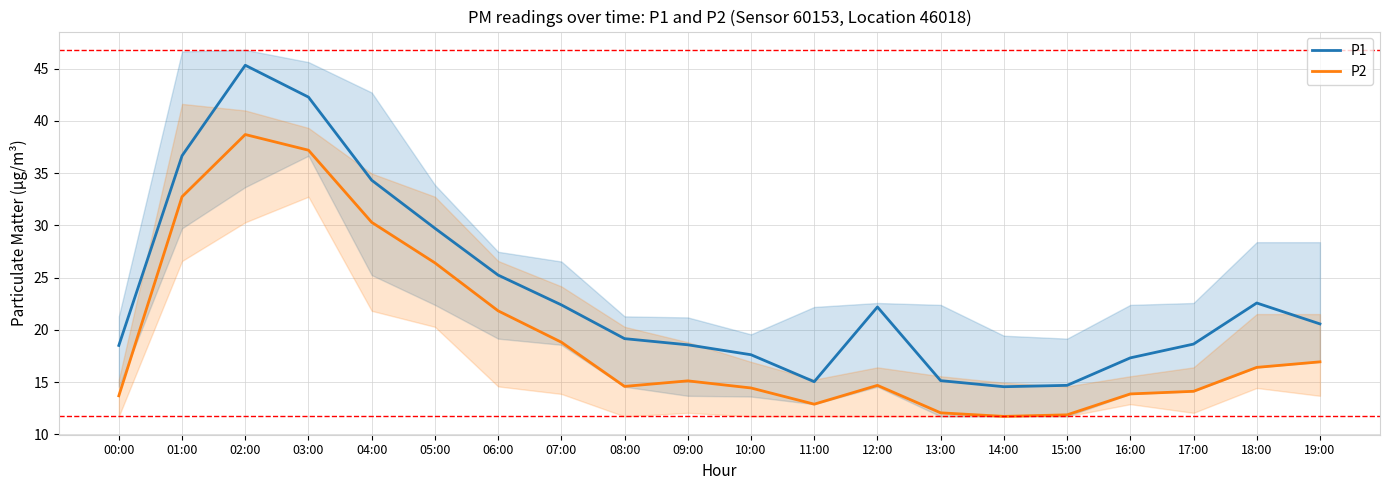

What is the difference between the P2 values at 13:00 and 07:00?

6.8